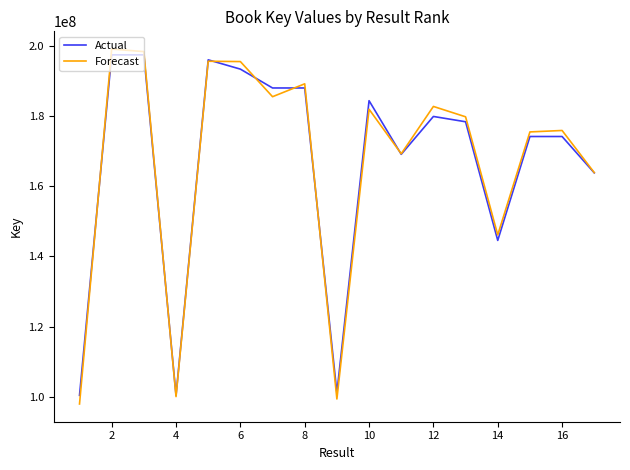

What is the average value of the Forecast series?

166769727